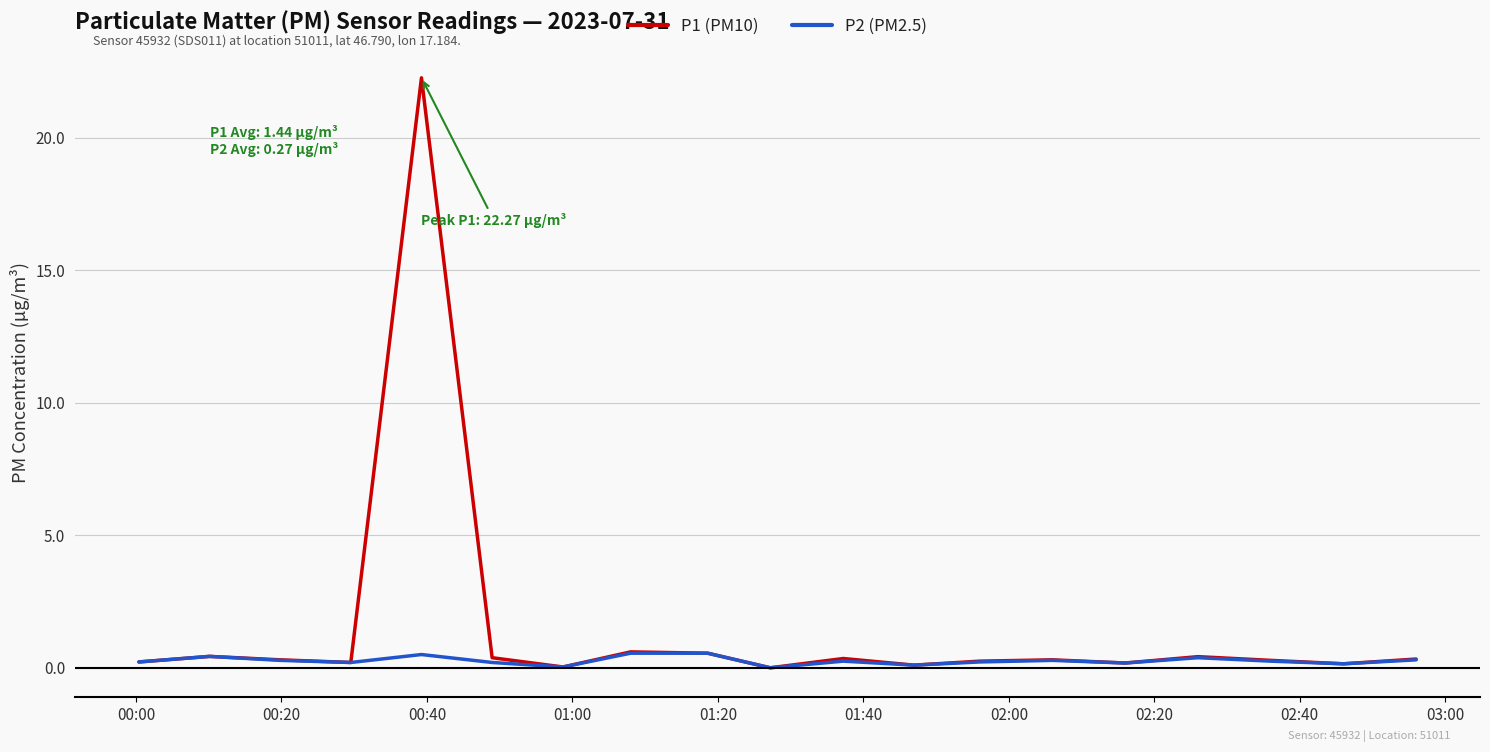

Which series has the largest range (max minus min)?

P1 (PM10)